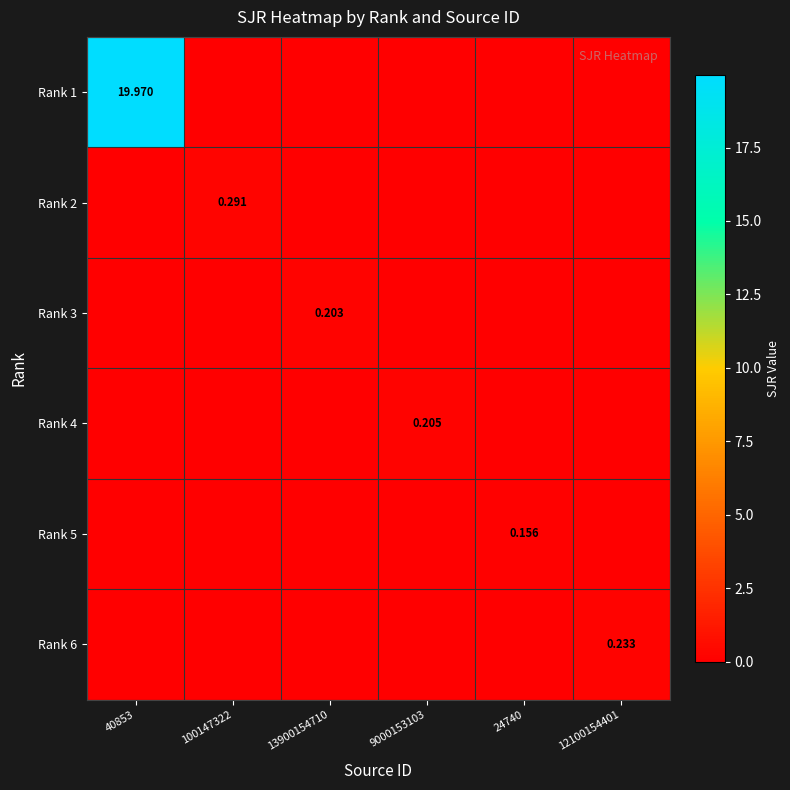

Rank the categories by Rank 2 value from lowest to highest.

40853, 13900154710, 9000153103, 24740, 12100154401, 100147322